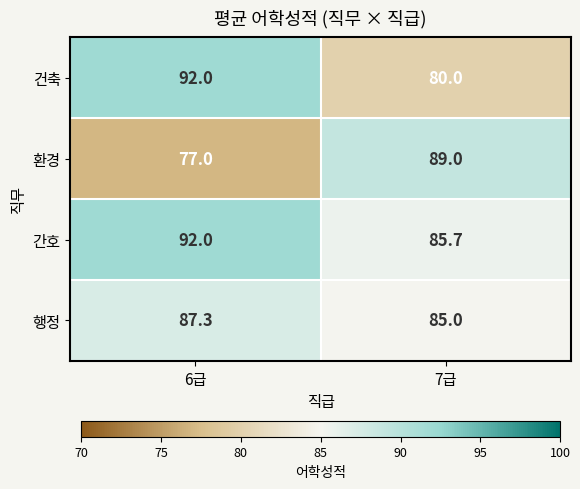

What is the difference between the 행정 values at 7급 and 6급?

2.3